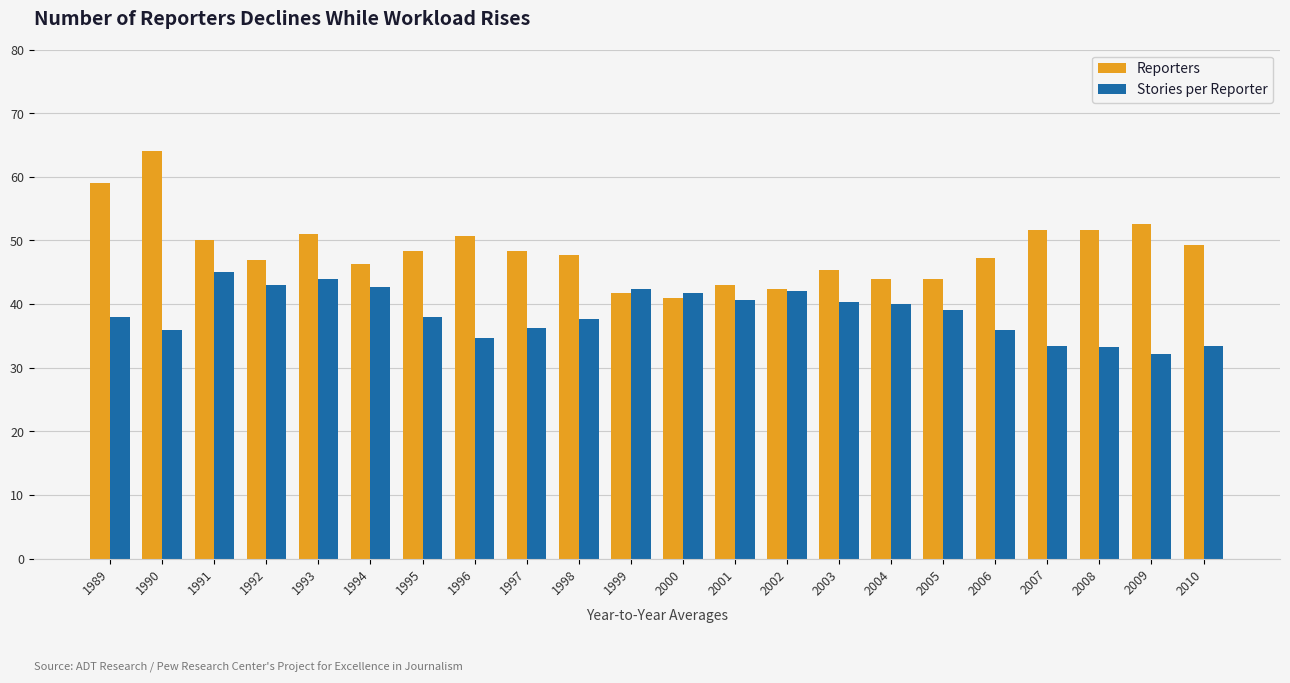

At which category does the chart reach its peak across all series?

1990